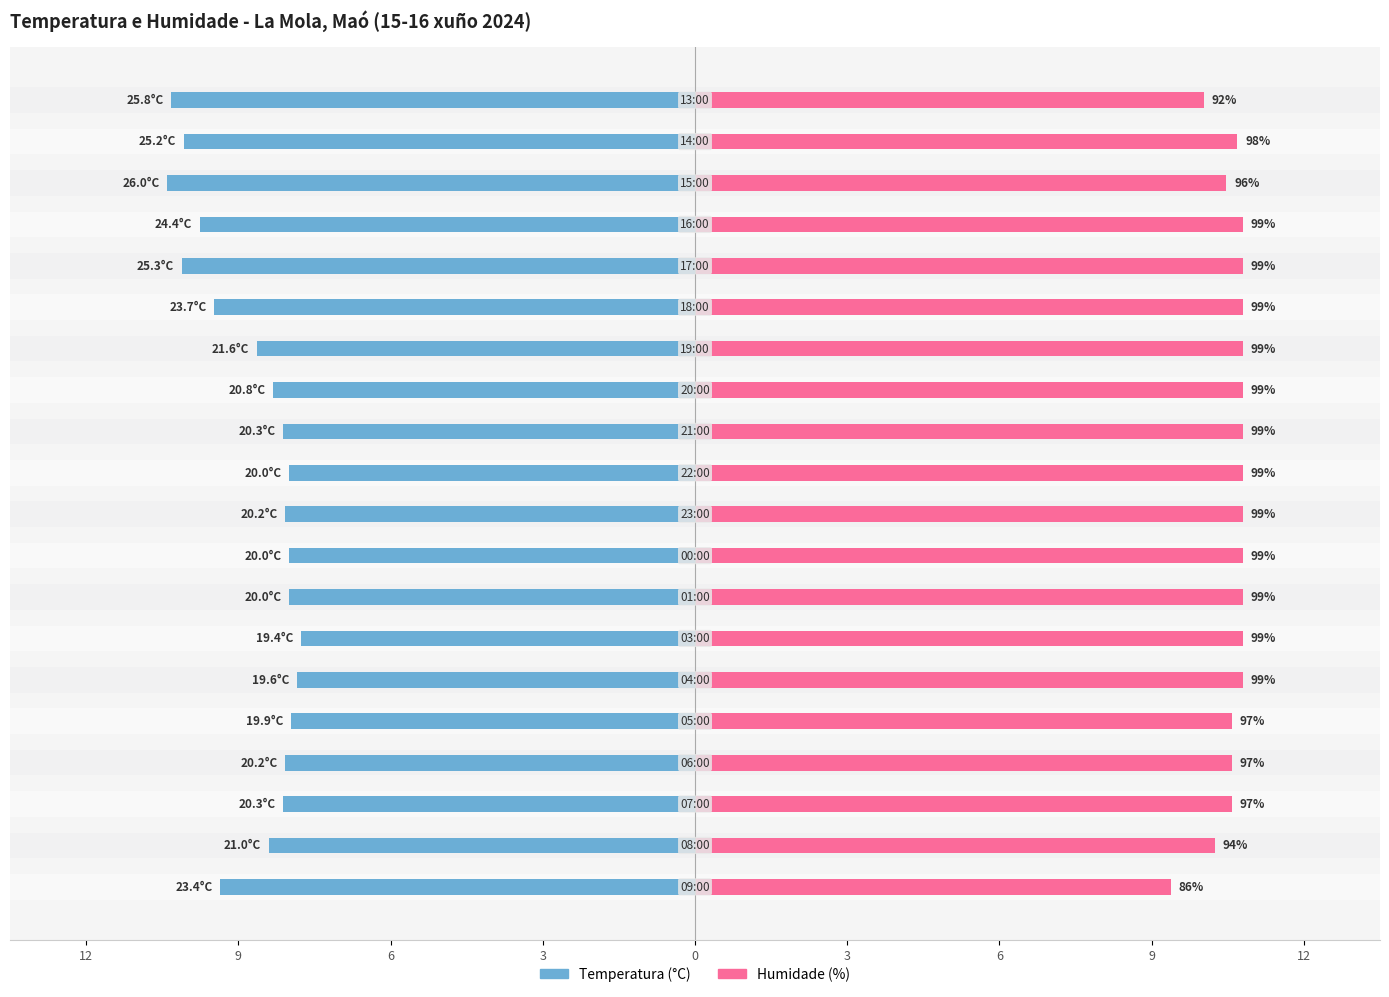

Read the Humidade (%) value at 10.

10.8